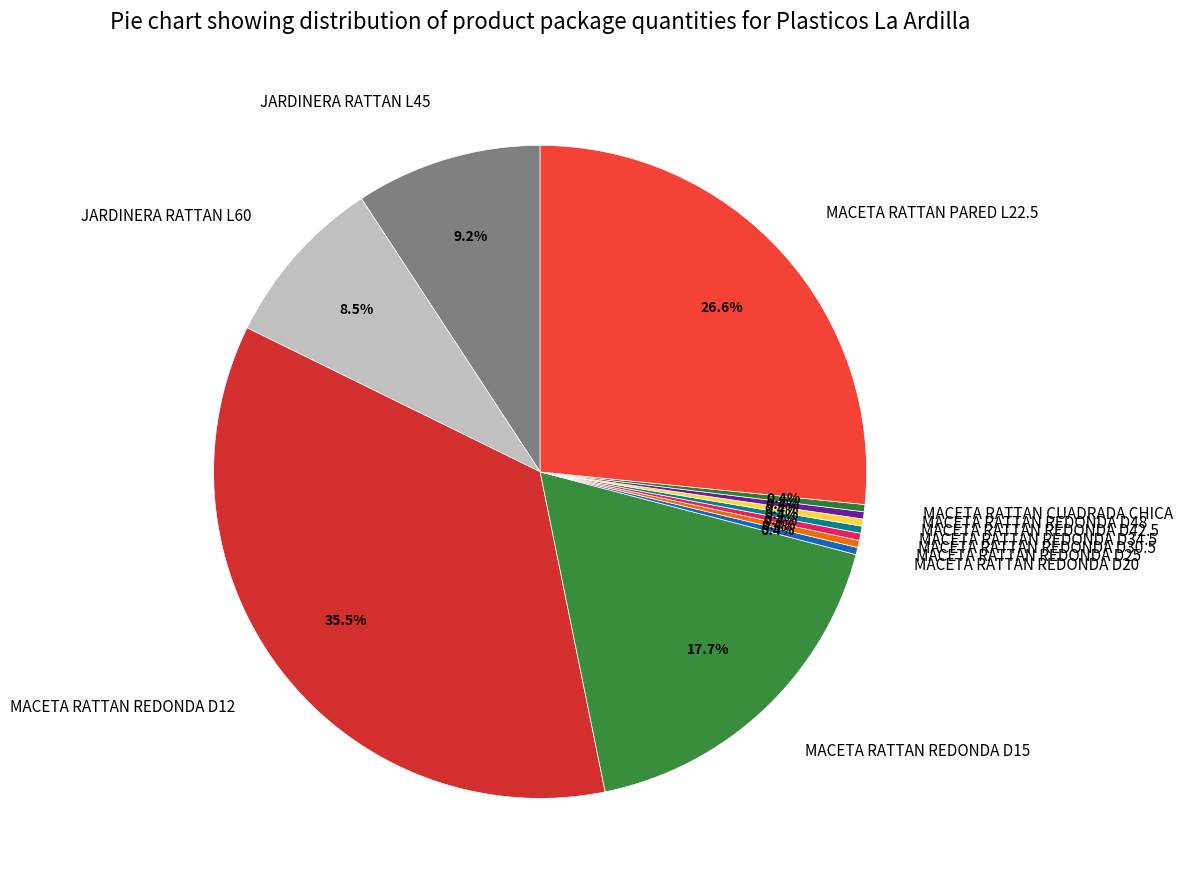

Which slice is the largest?

MACETA RATTAN REDONDA D12